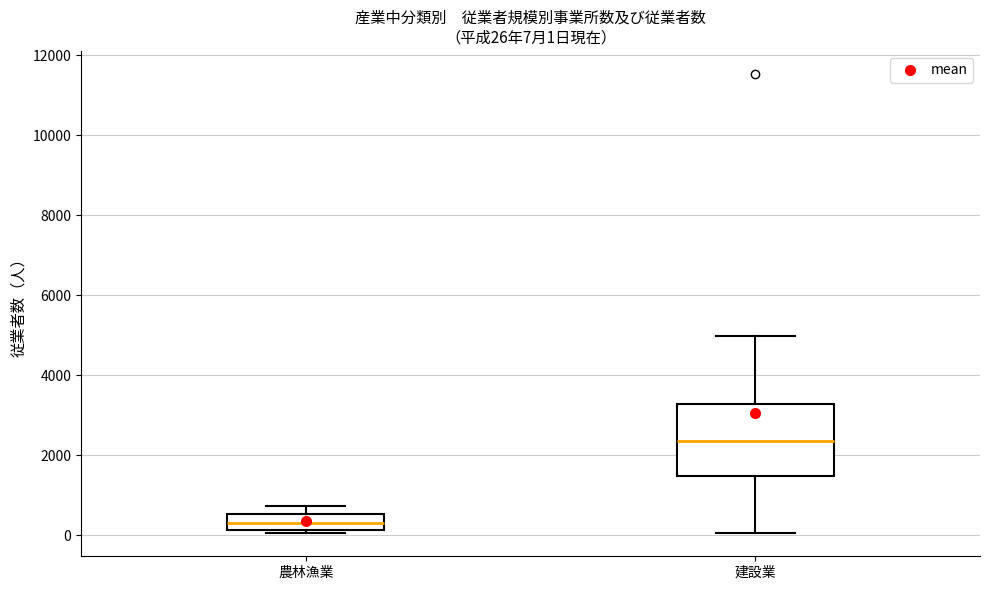

Comparing the boxes themselves (not the whiskers), which one is the tallest?

建設業